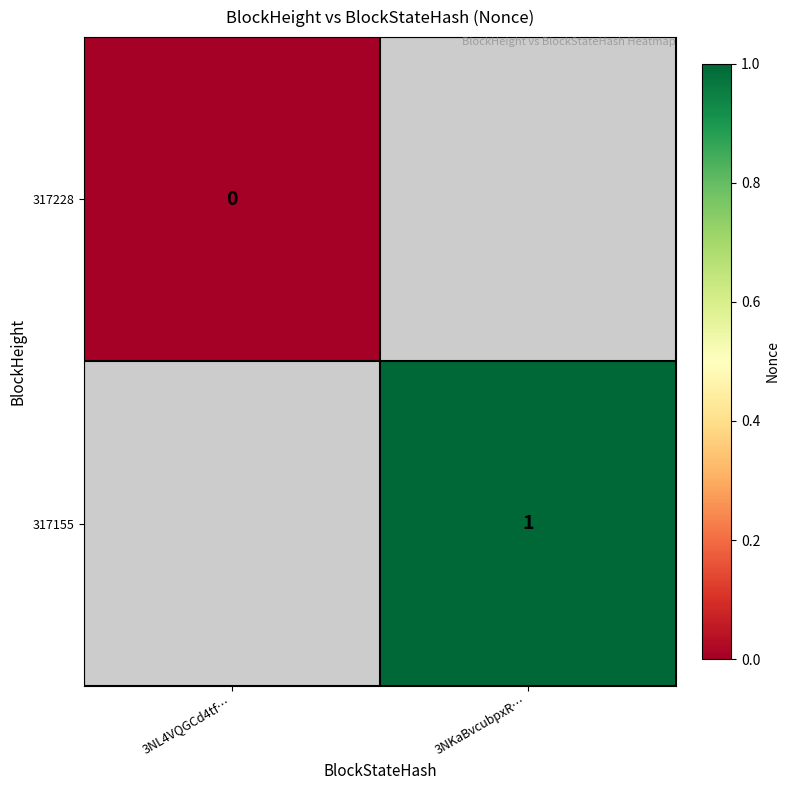

True or false: 317155 has a value of 1 at 3NKaBvcubpxR….

True